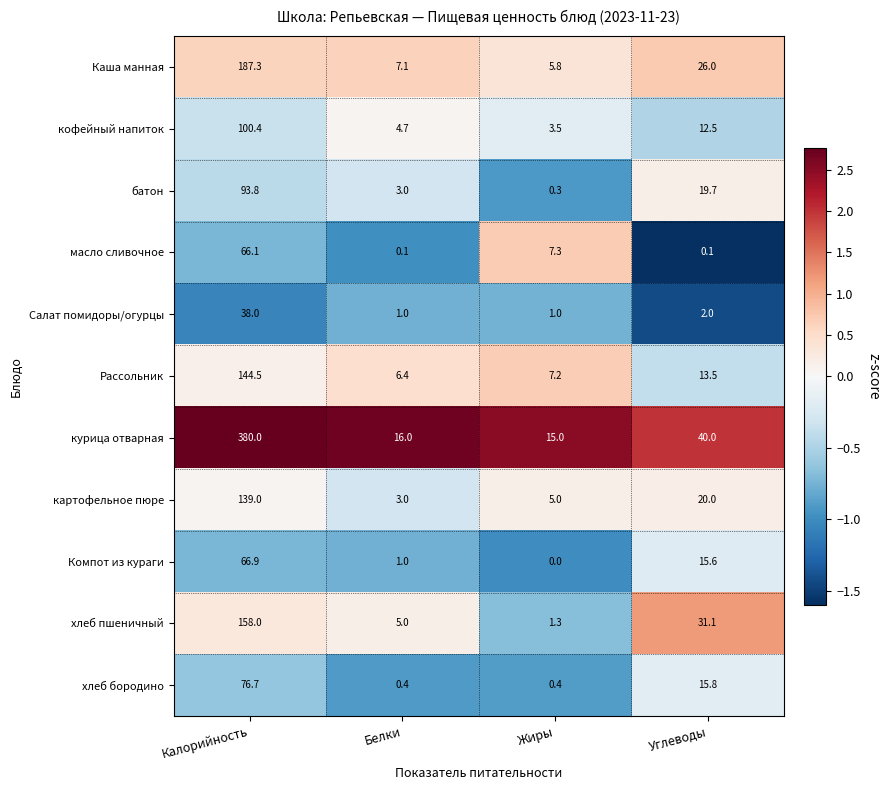

At which category is the sum across all series the highest?

Калорийность